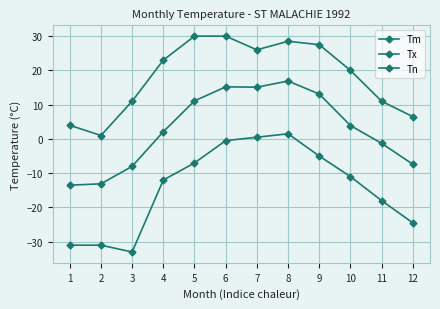

Is this an area chart (filled region under the line)?

No